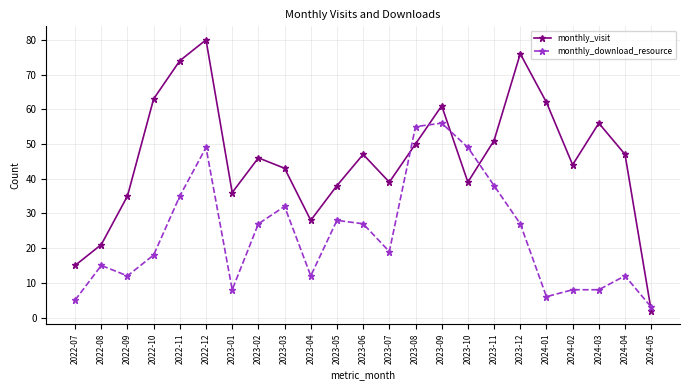

At which category does monthly_visit reach its first local valley?

2023-01